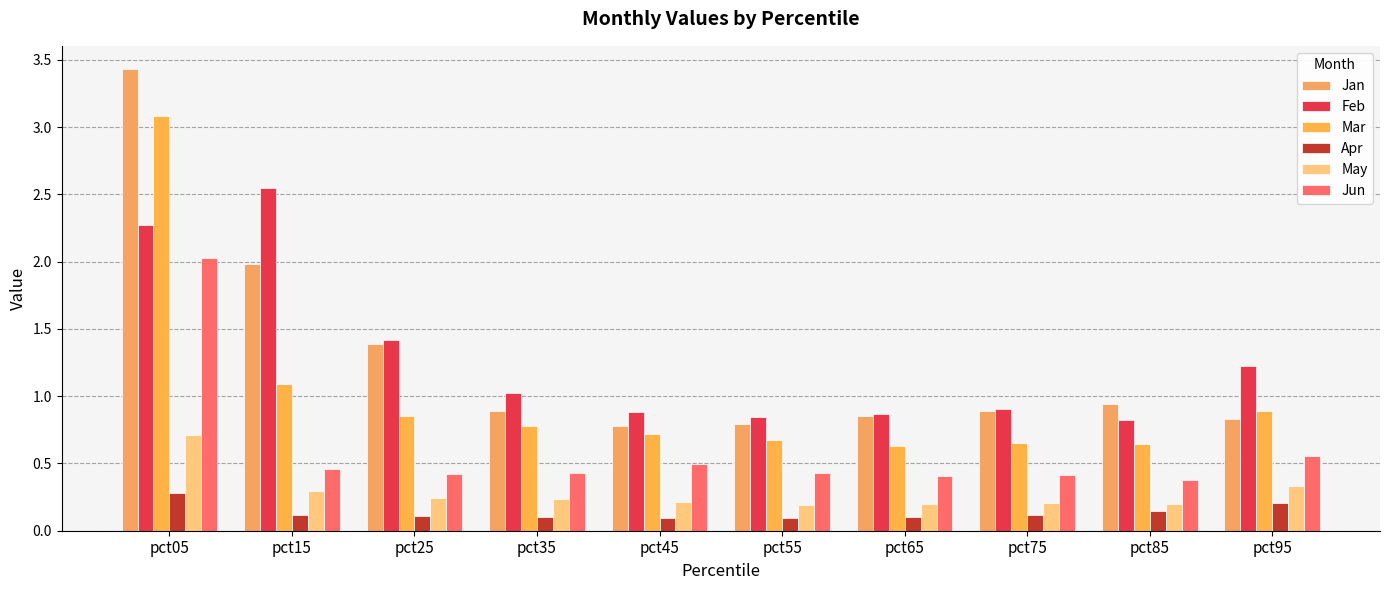

The May series shows 0.1 at pct75. True or false?

False